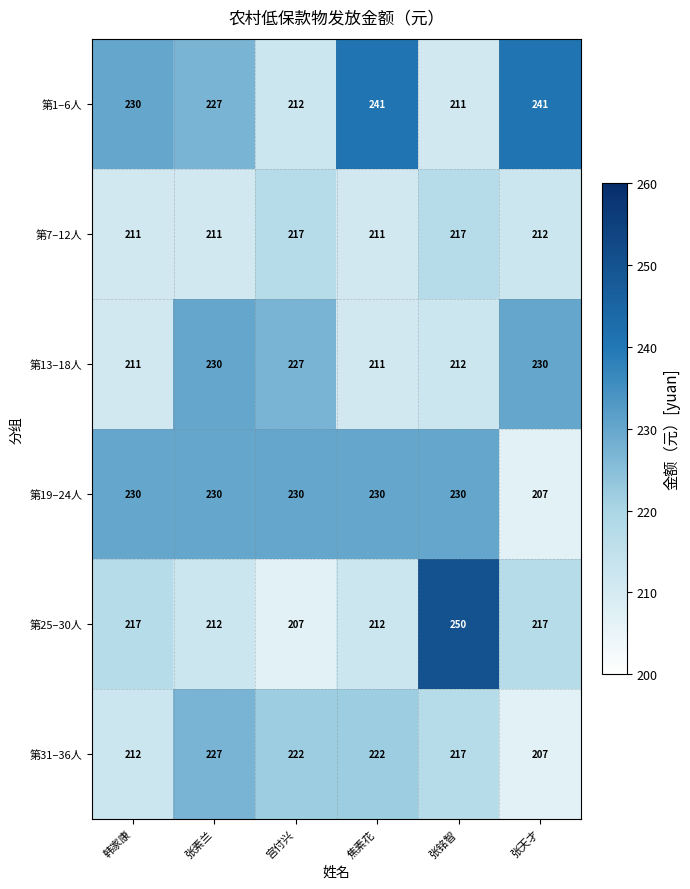

What is the maximum value shown in the chart?

250